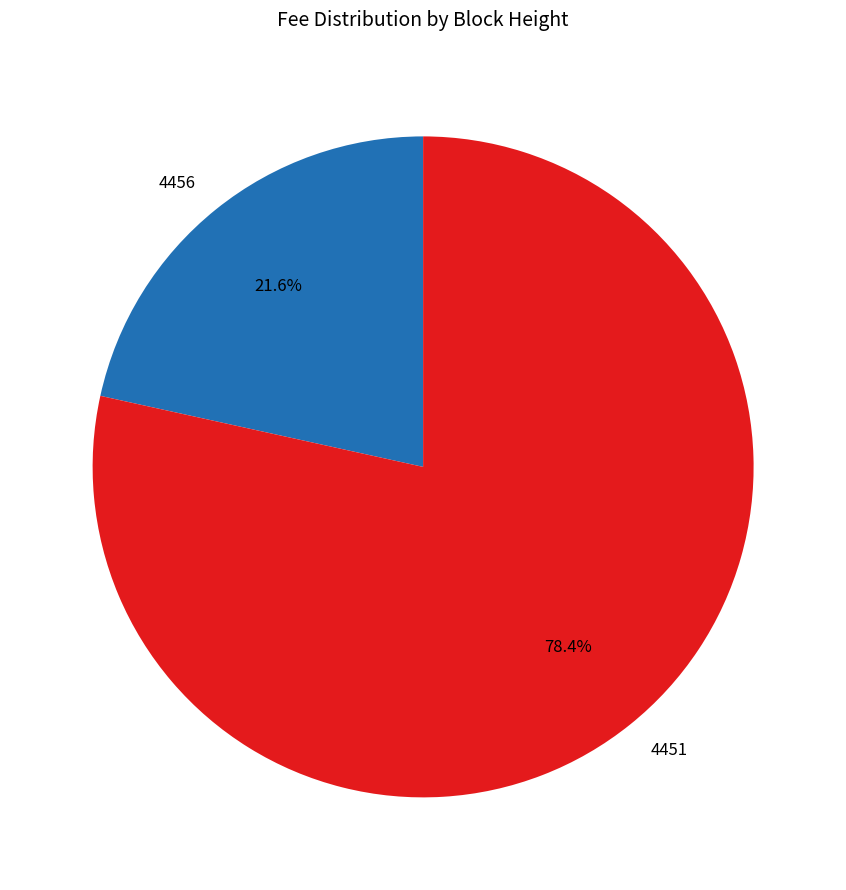

Which has a higher value, 4456 or 4451?

4451